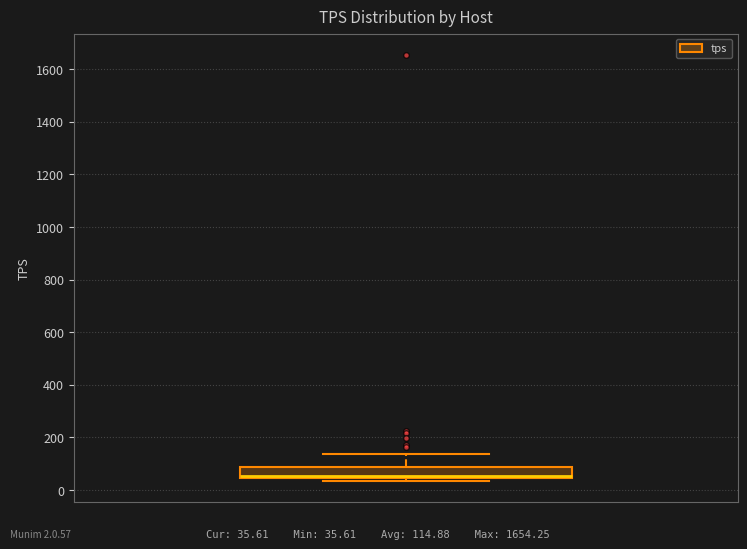

Transcribe this box plot: give where the median line is, the range the box spans, and where the two whiskers end, as read against the y-axis. The values are not printed on the chart, so give them approximately, as read against the axis.

median 60, box 40 to 80, whiskers 40 (just below the box's lower edge) to 140